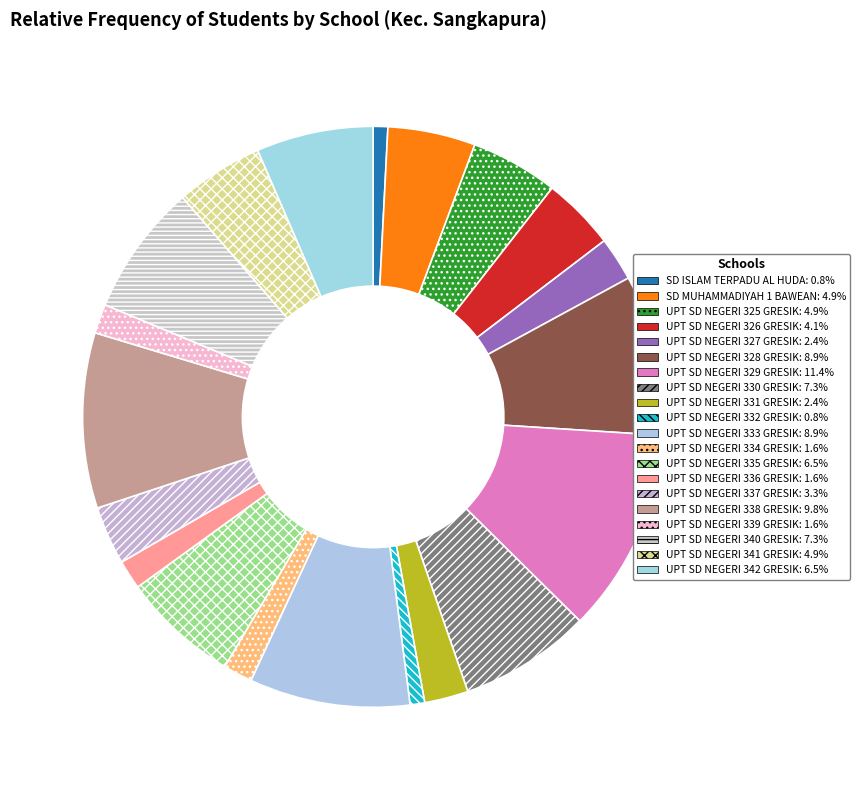

To the nearest percent, what is the combined percentage of UPT SD NEGERI 331 GRESIK and SD MUHAMMADIYAH 1 BAWEAN?

7%